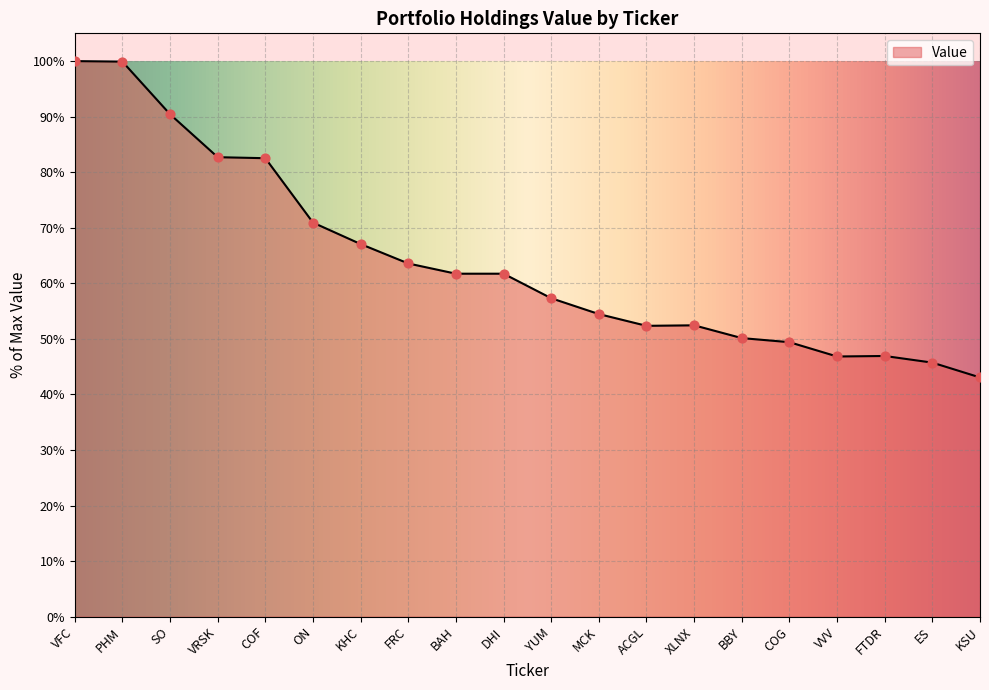

What is the ratio of the value at ON to the value at XLNX?

1.4